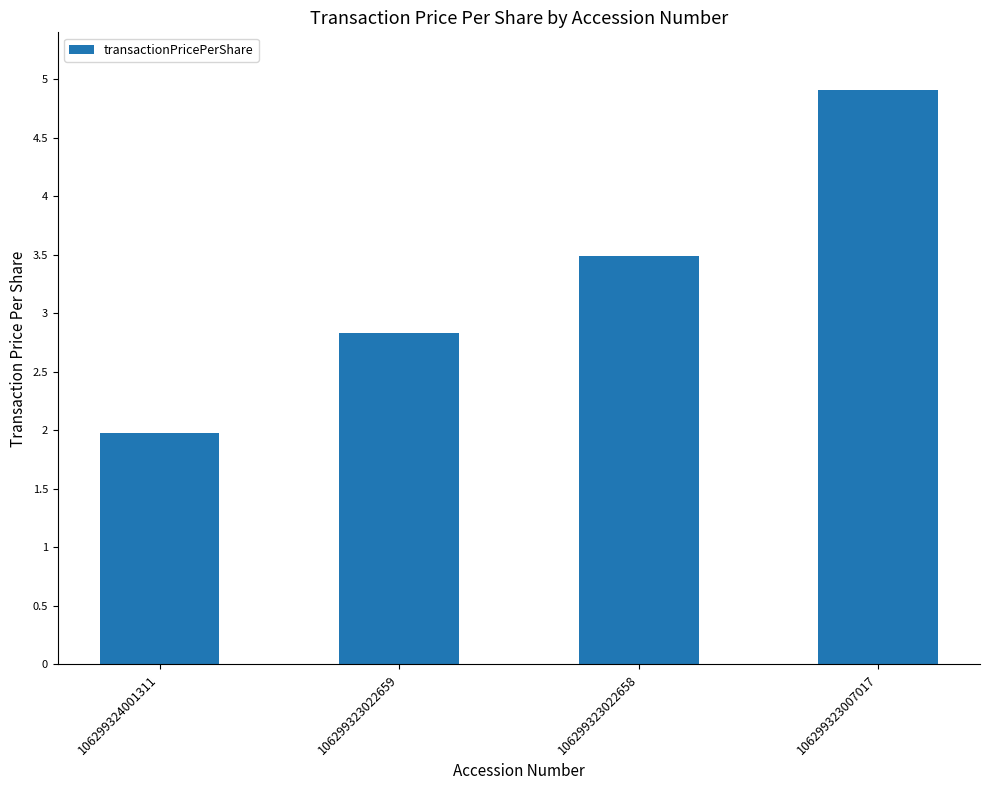

What is the difference between the values at 106299323022658 and 106299323007017?

1.4